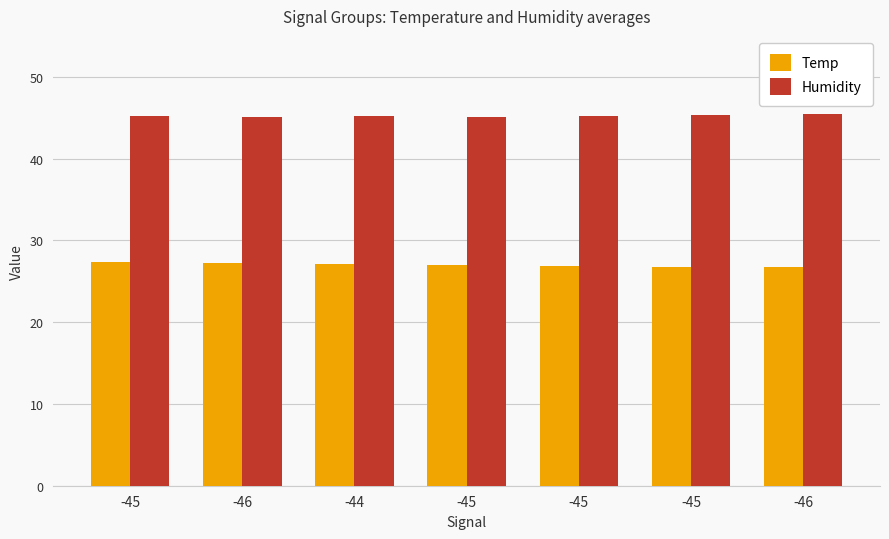

How many groups of bars are there?

7